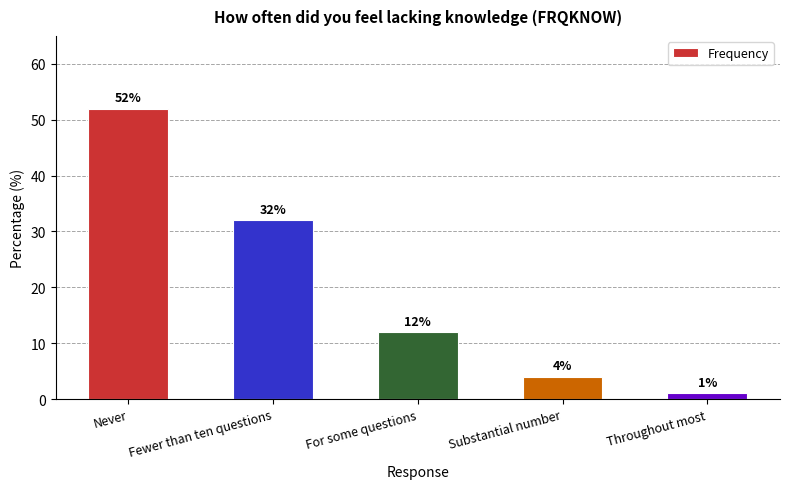

True or false: the data shows 2 at Substantial number.

False